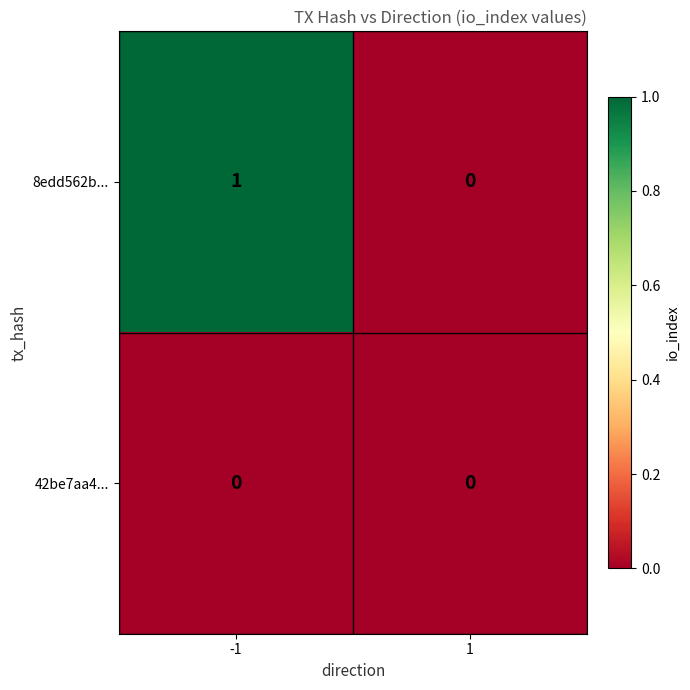

Reading right to left, transcribe all the data shown in this chart.

8edd562b...: 0	1
42be7aa4...: 0	0